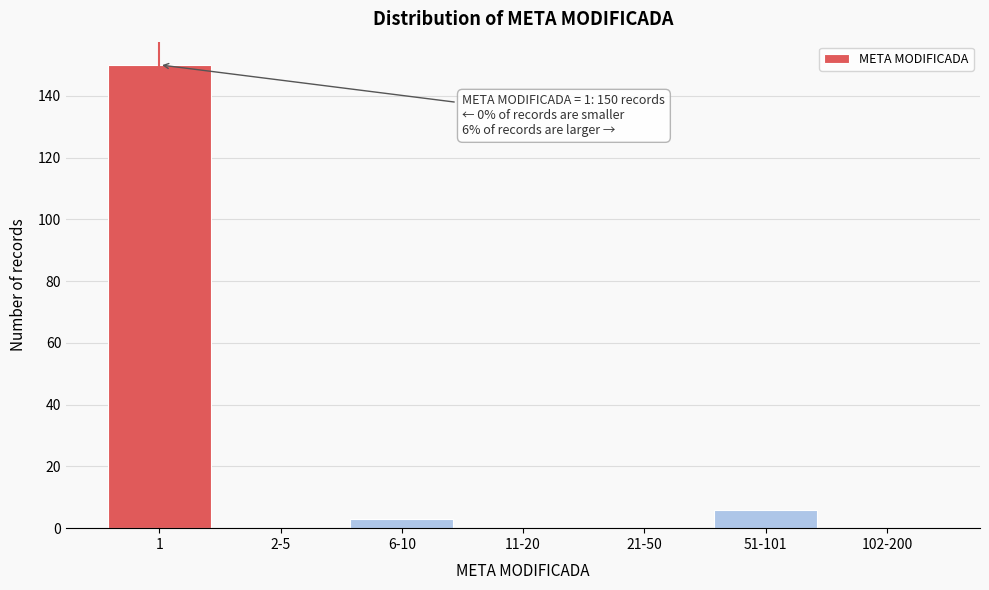

Reading left to right, extract all data points from this chart.

1=150	2-5=0	6-10=3	11-20=0	21-50=0	51-101=6	102-200=0